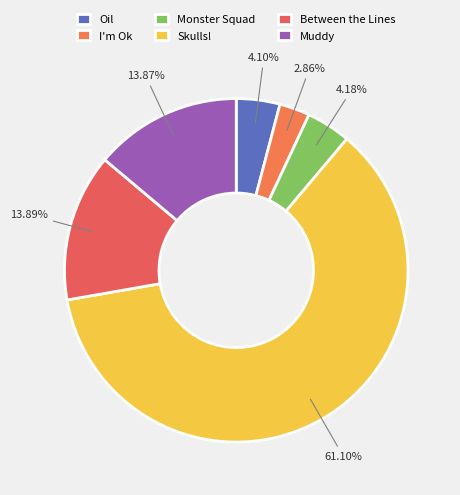

The Oil slice represents 4% of the pie. True or false?

True